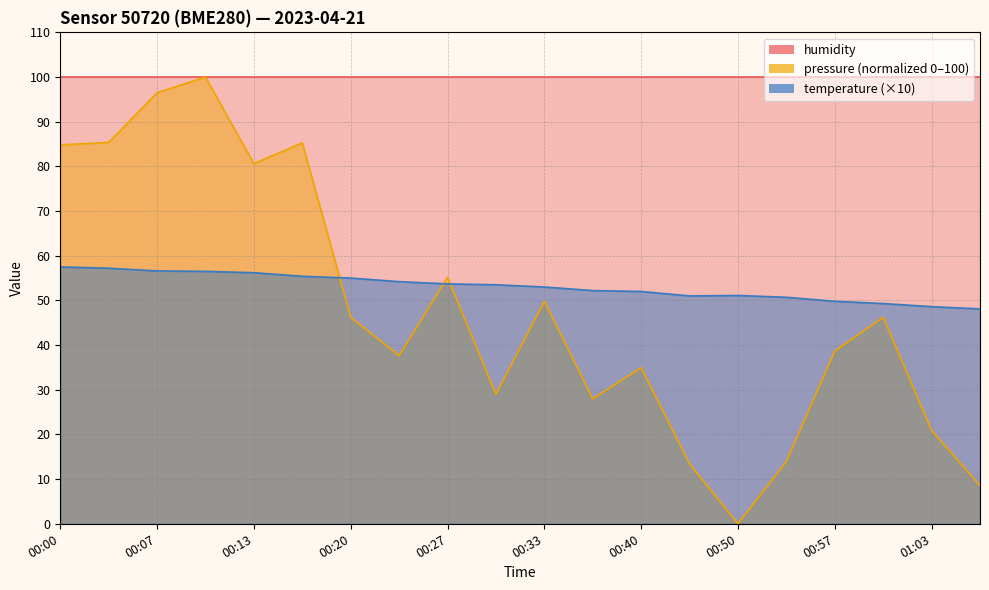

Where does the temperature series first go above 53?

00:00